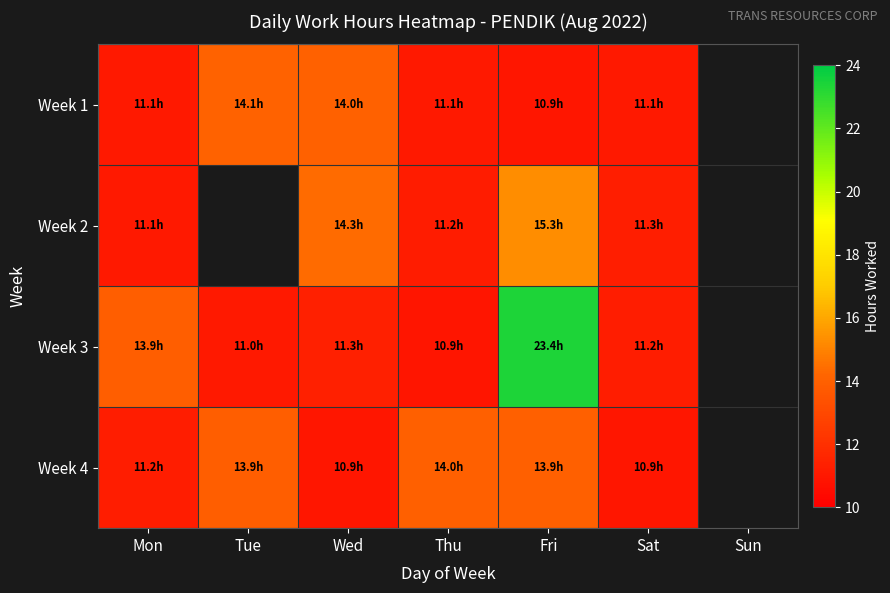

True or false: Week 2 has a value of 11.1 at Mon.

True